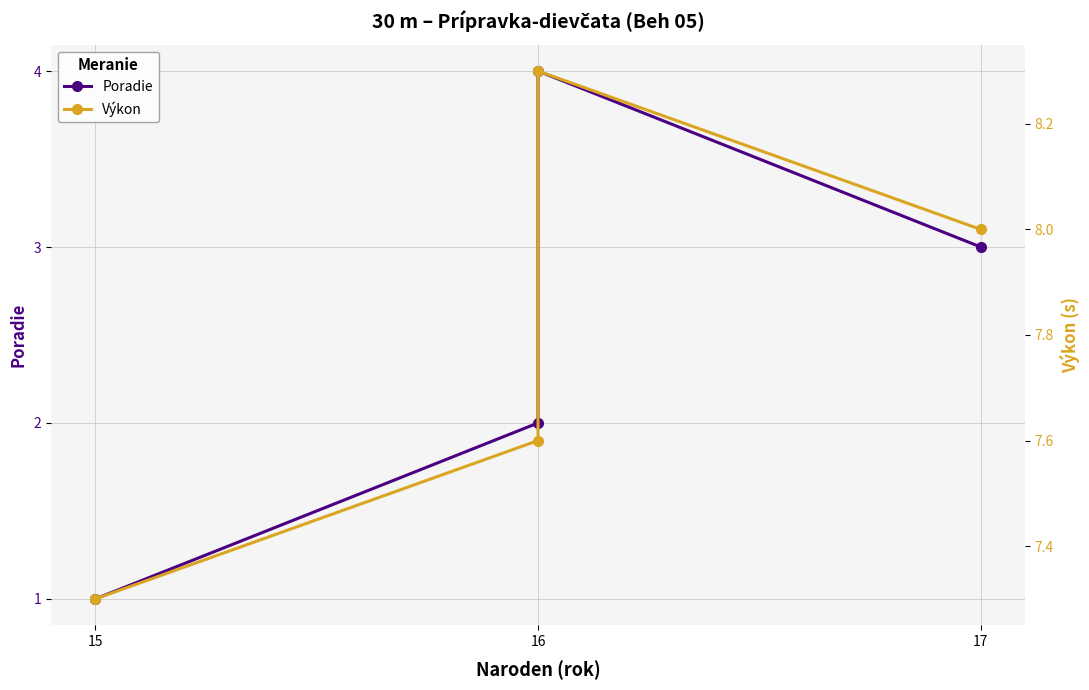

What is the sum of the Výkon values at 17 and 16?

15.9